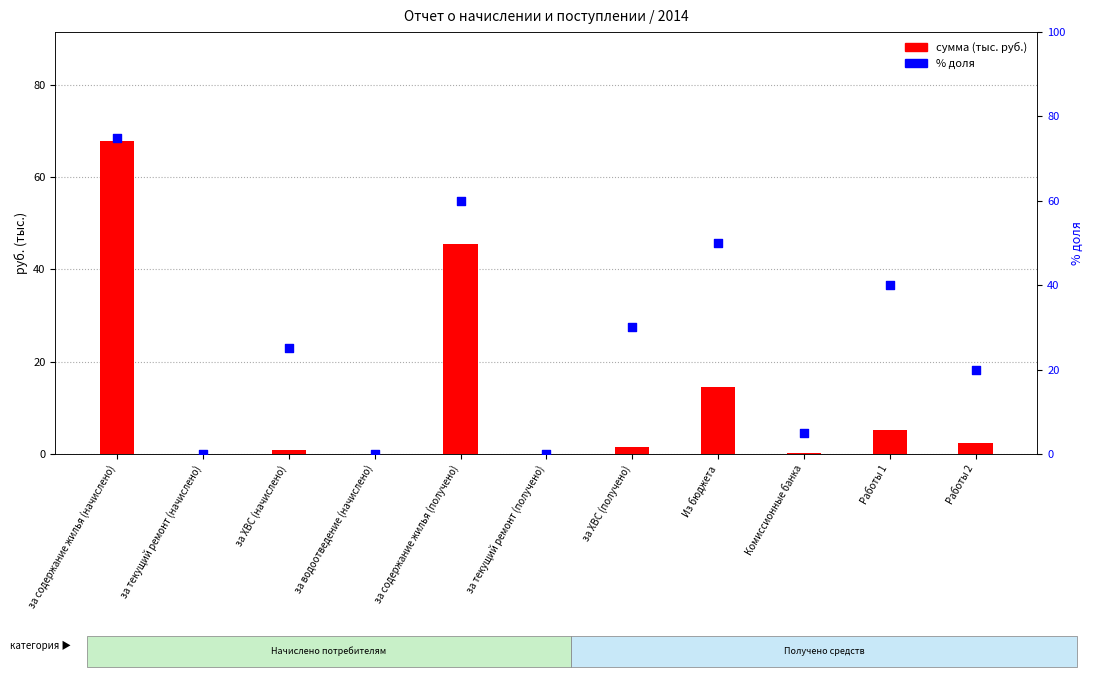

Is the value of сумма (тыс. руб.) at за ХВС (получено) greater than the value of % доля at Работы 2?

No